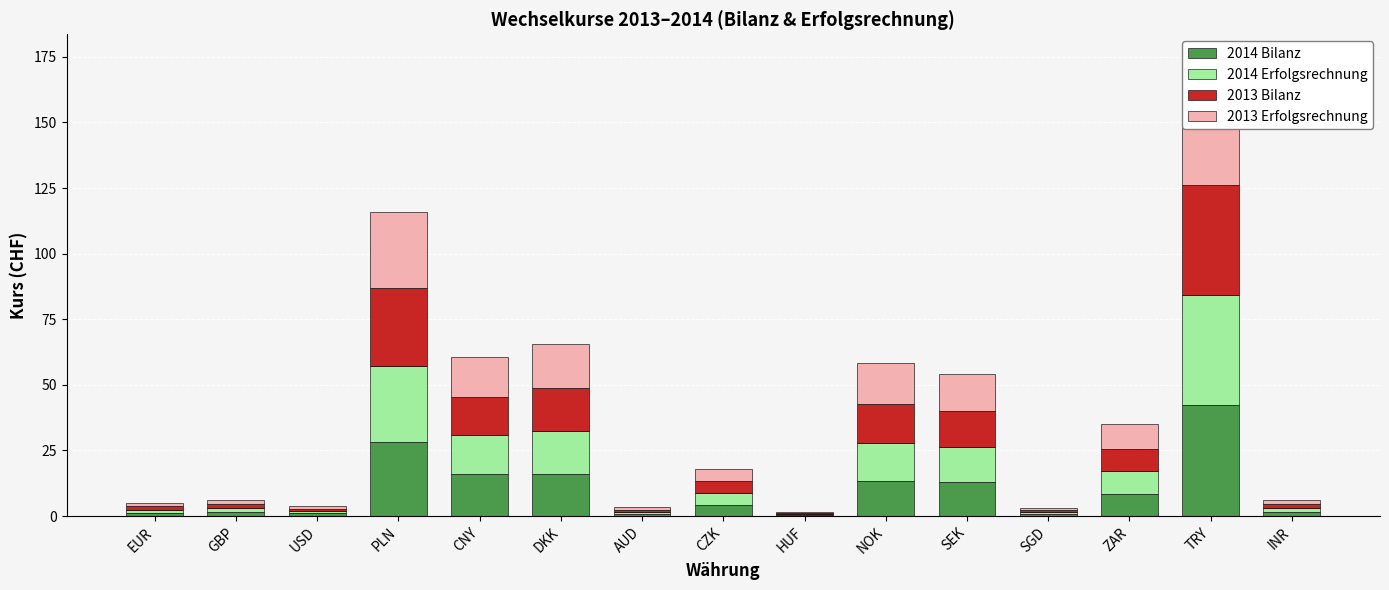

Reading left to right, extract all data points from this chart.

2014 Bilanz: 1.2	1.5	1.0	28.1	15.9	16.2	0.8	4.3	0.4	13.4	12.8	0.7	8.6	42.5	1.6
2014 Erfolgsrechnung: 1.2	1.5	0.9	29.1	14.9	16.3	0.8	4.4	0.4	14.6	13.4	0.7	8.4	41.8	1.5
2013 Bilanz: 1.2	1.5	0.9	29.5	14.7	16.4	0.8	4.5	0.4	14.6	13.8	0.7	8.5	41.8	1.4
2013 Erfolgsrechnung: 1.2	1.4	0.9	29.3	15.1	16.5	0.9	4.7	0.4	15.8	14.2	0.7	9.6	48.7	1.6